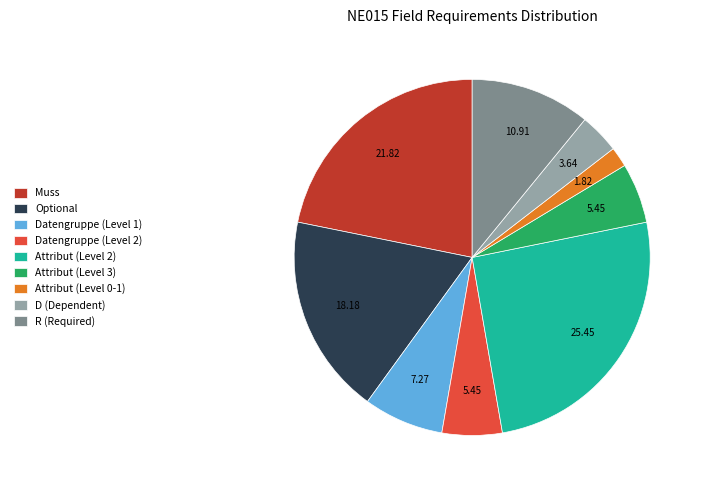

What is the ratio of the value at Datengruppe (Level 2) to the value at Attribut (Level 3)?

1.0